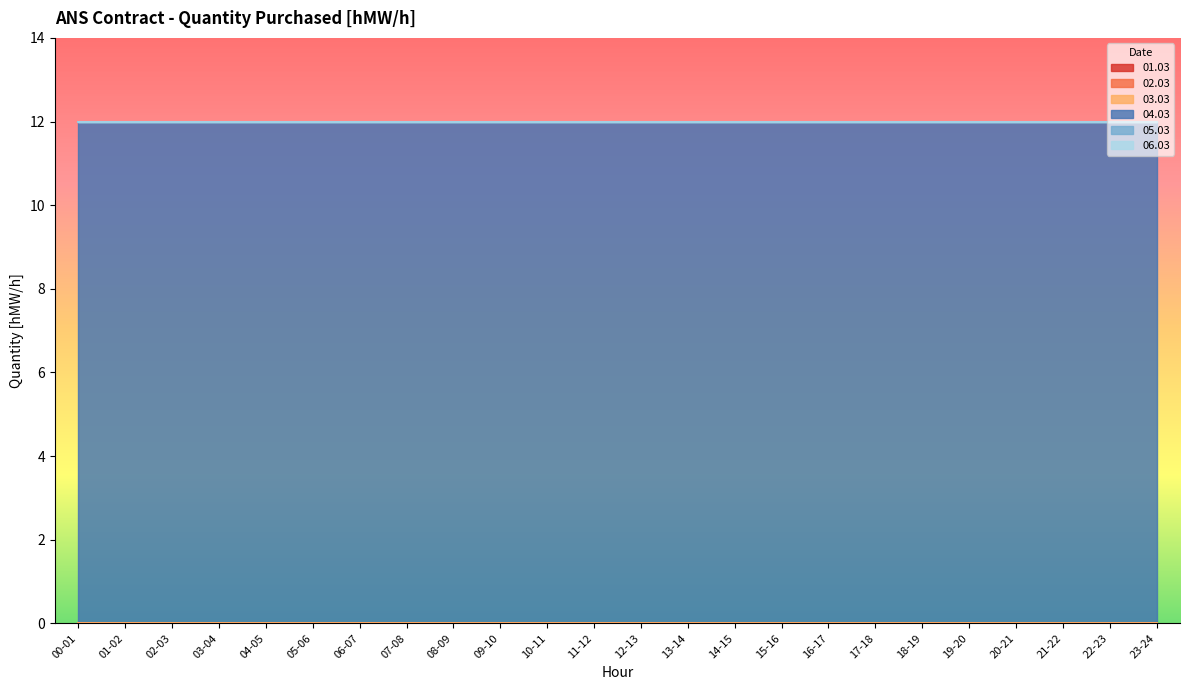

What is the label of the 8th point from the left?

07-08